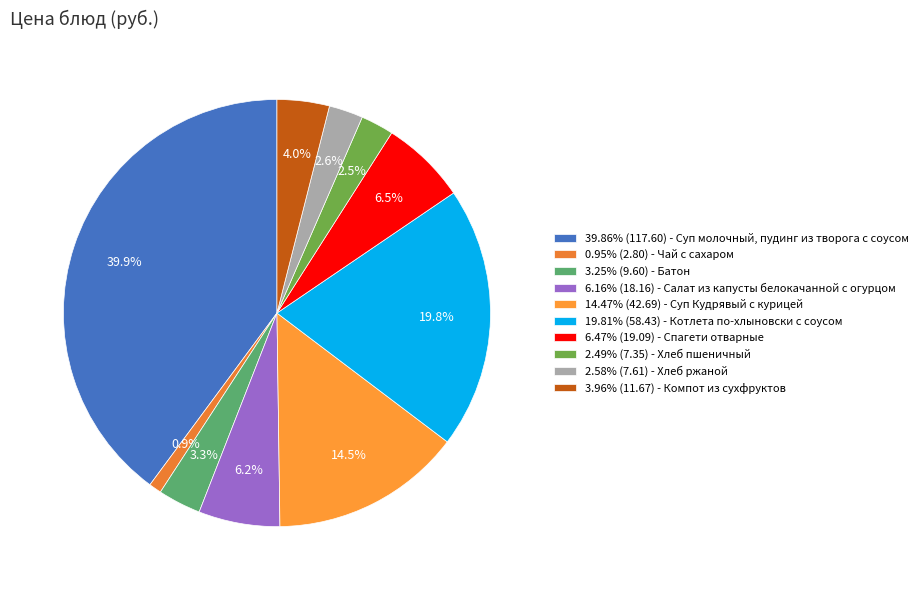

Does any single category account for the majority?

No